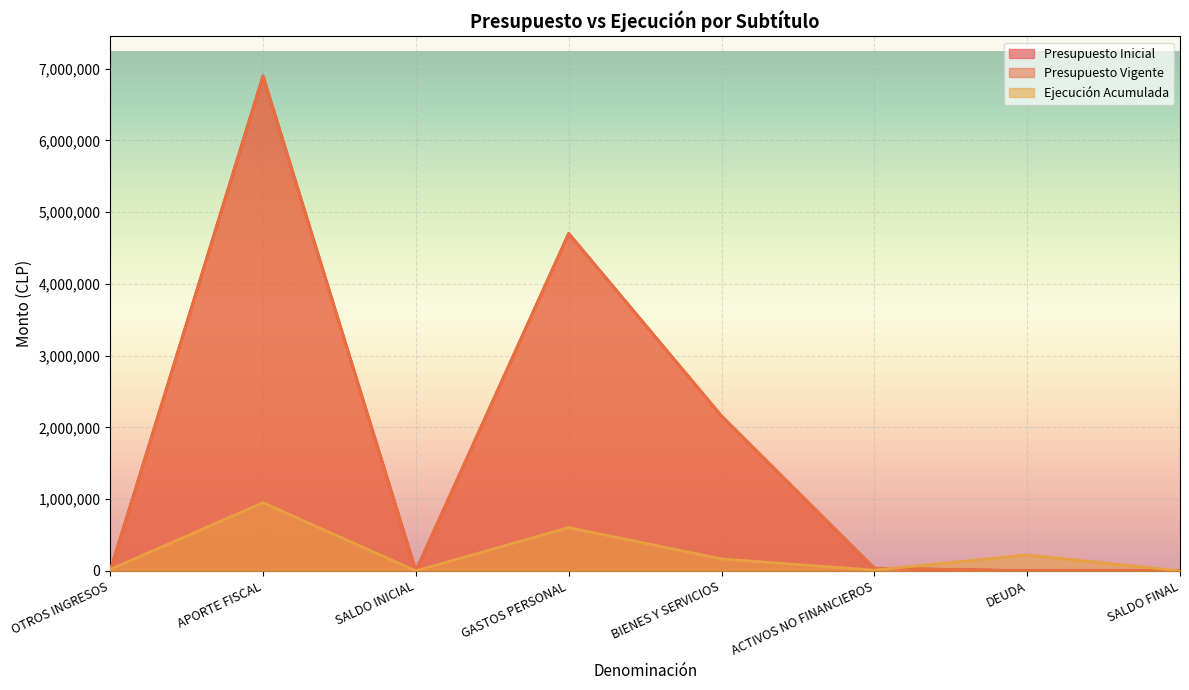

How many series are shown in this chart?

3